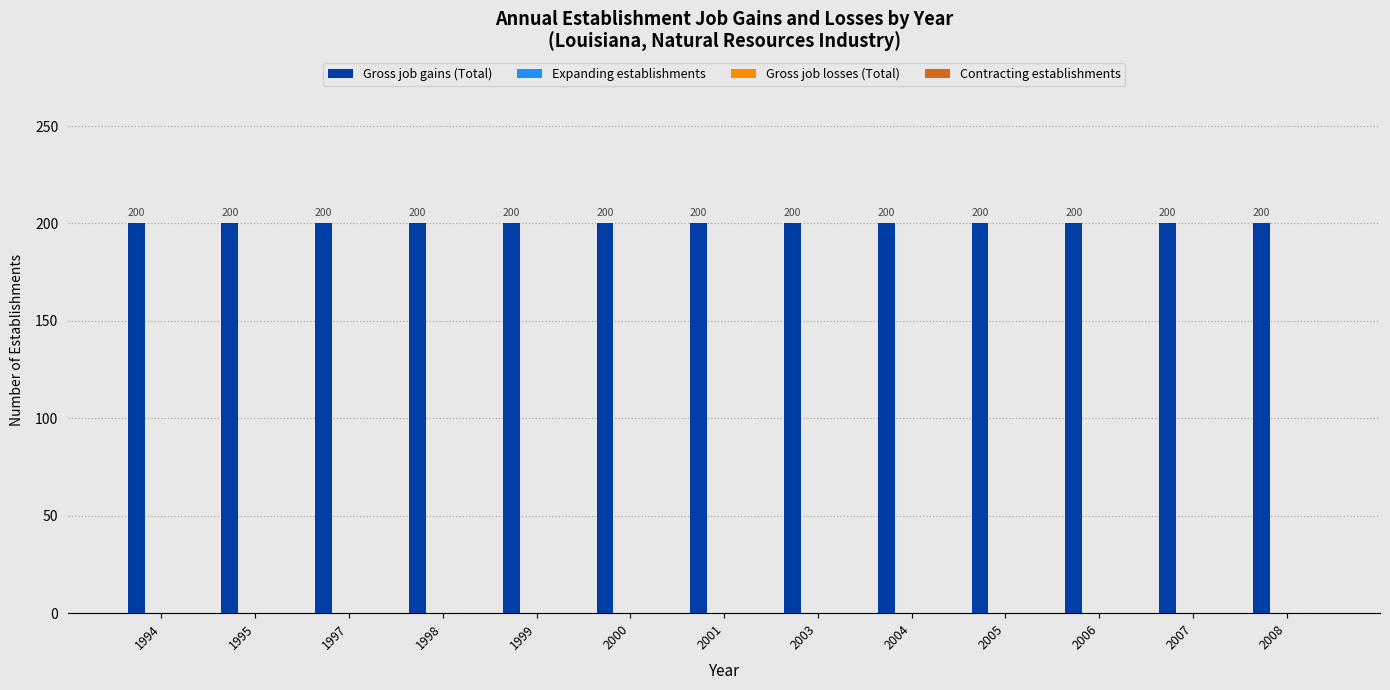

How many bars are there in each group?

4